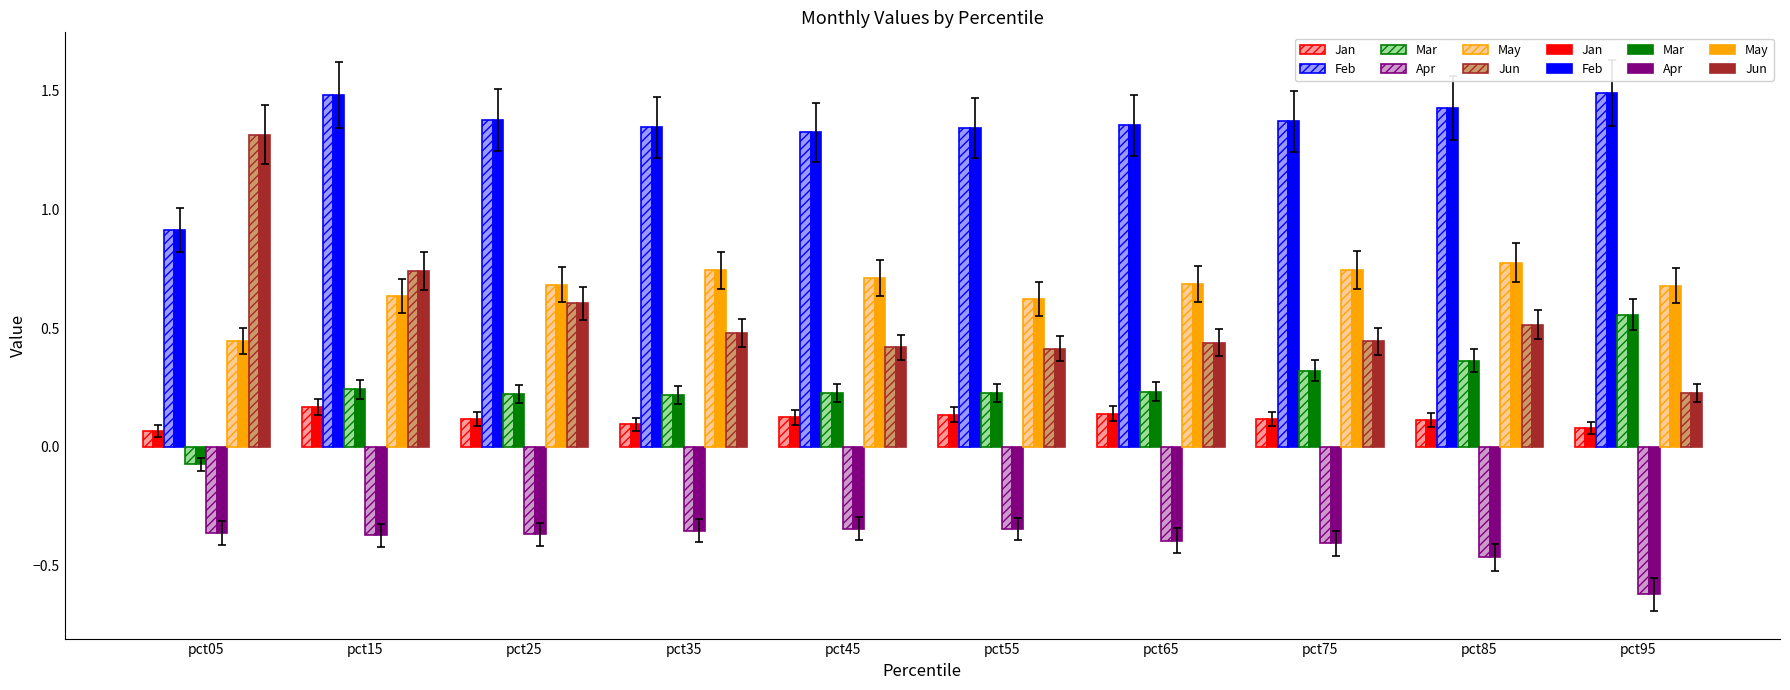

What is the difference between the highest and lowest values at pct35?

1.7